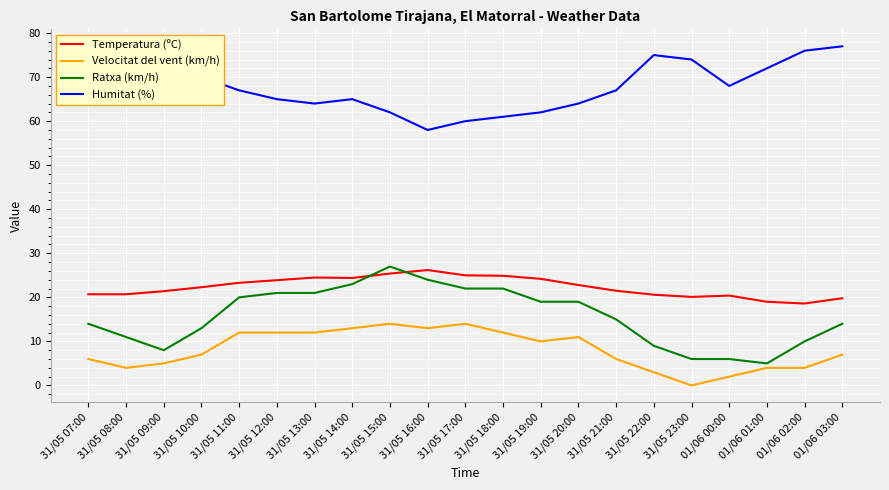

What is the total value across all series at 31/05 23:00?

100.1